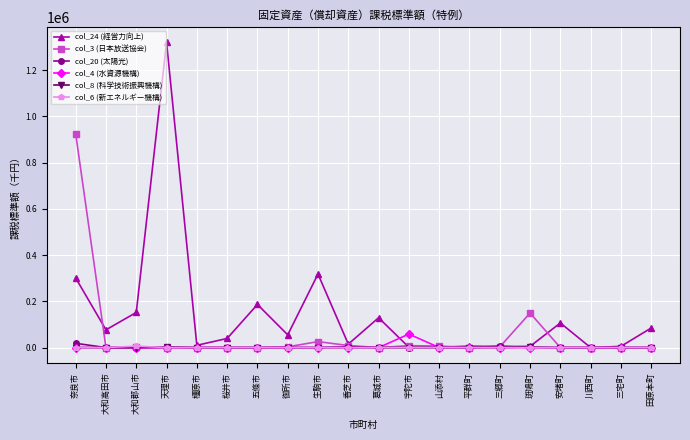

Which series ends up on top after the final intersection of col_24 (経営力向上) and col_3 (日本放送協会)?

col_24 (経営力向上)